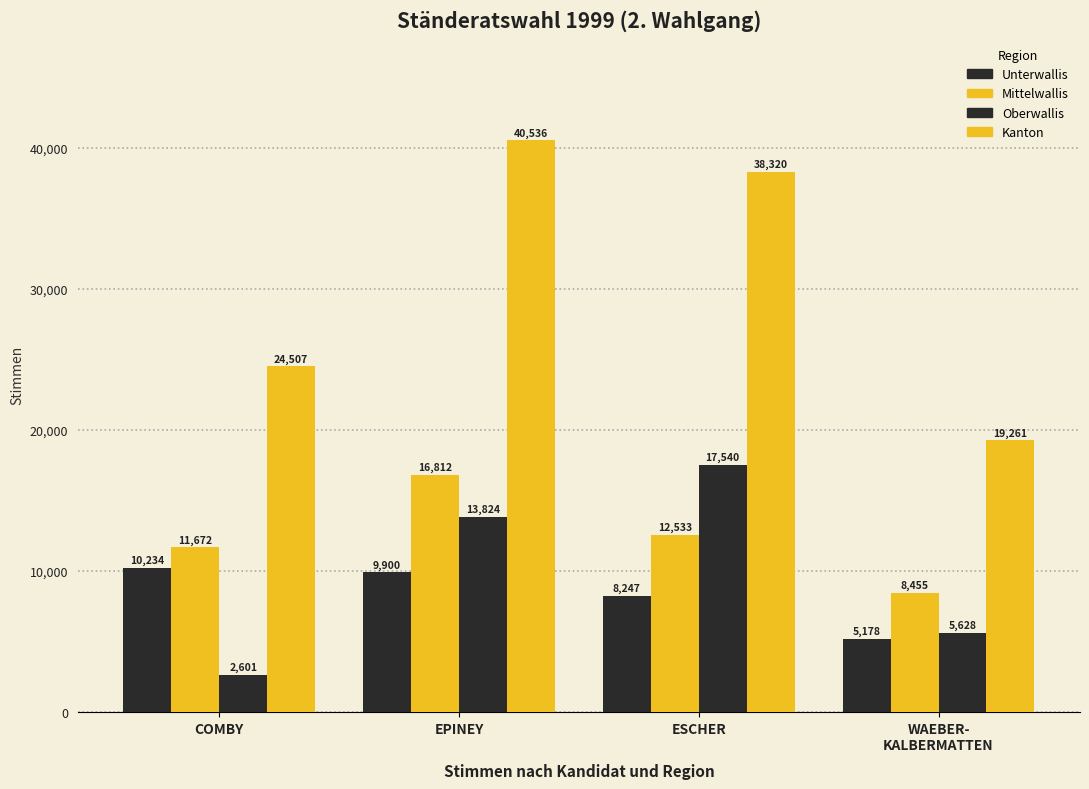

What is the total value across all series at ESCHER?

76640